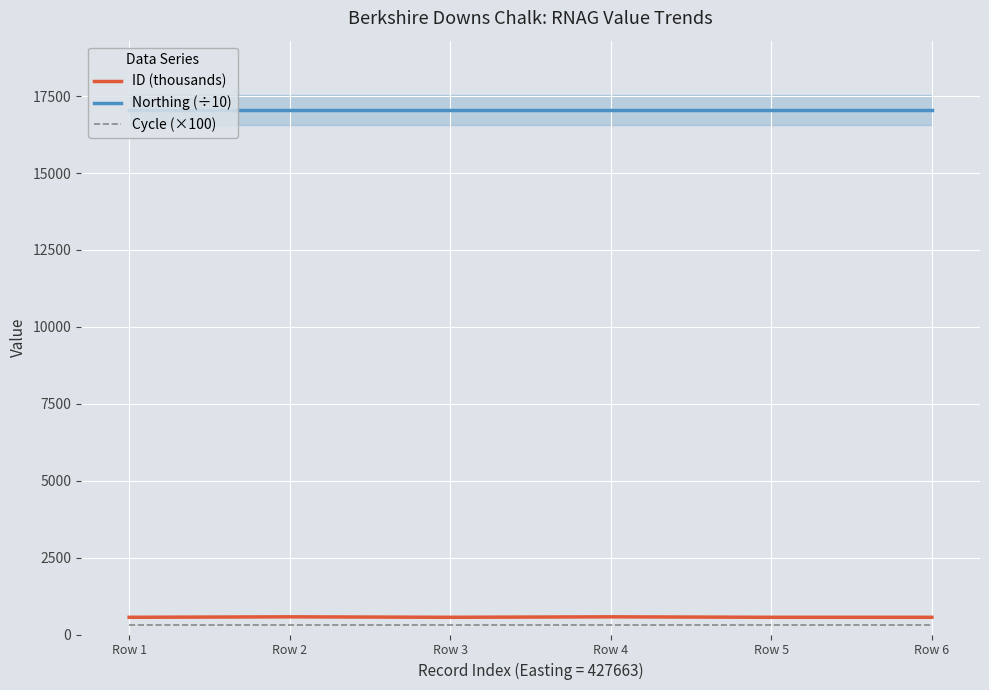

What is the total value across all series at Row 5?

17908.1